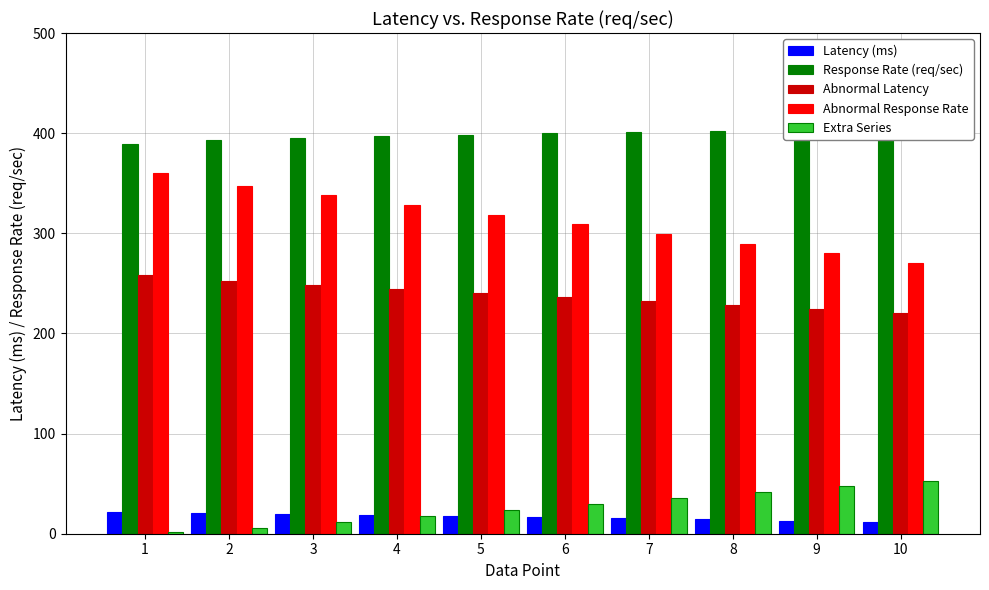

Between 4 and 8, which series saw the biggest shift?

Abnormal Response Rate